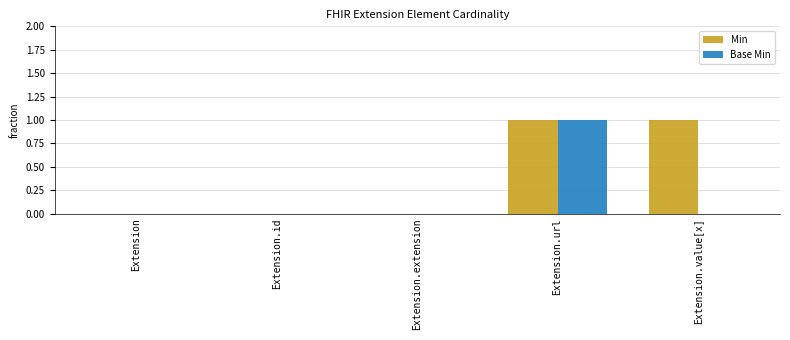

True or false: Base Min has a value of 1 at Extension.url.

True